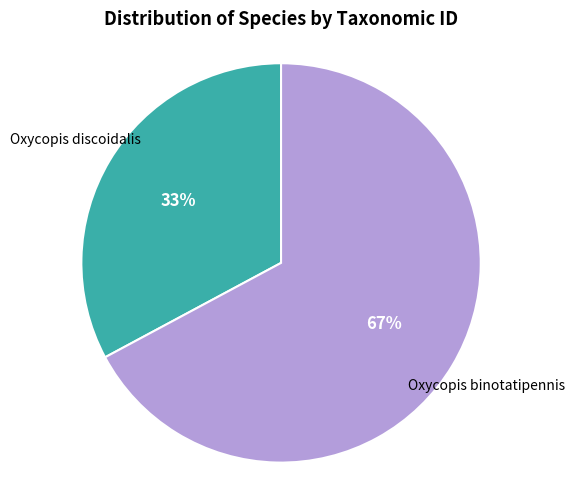

To the nearest percent, what is the difference between the largest and smallest slice percentages?

34%